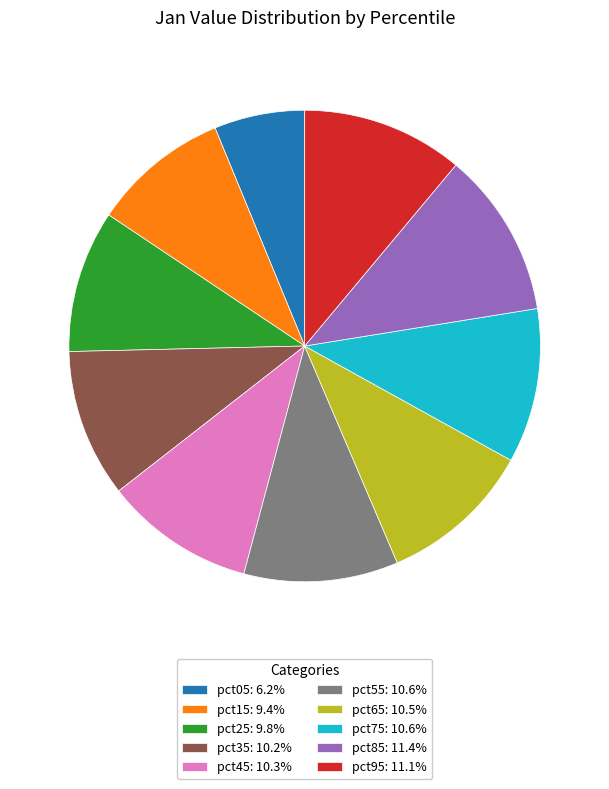

Combined, do pct15: 9.4% and pct45: 10.3% account for over 50%?

No